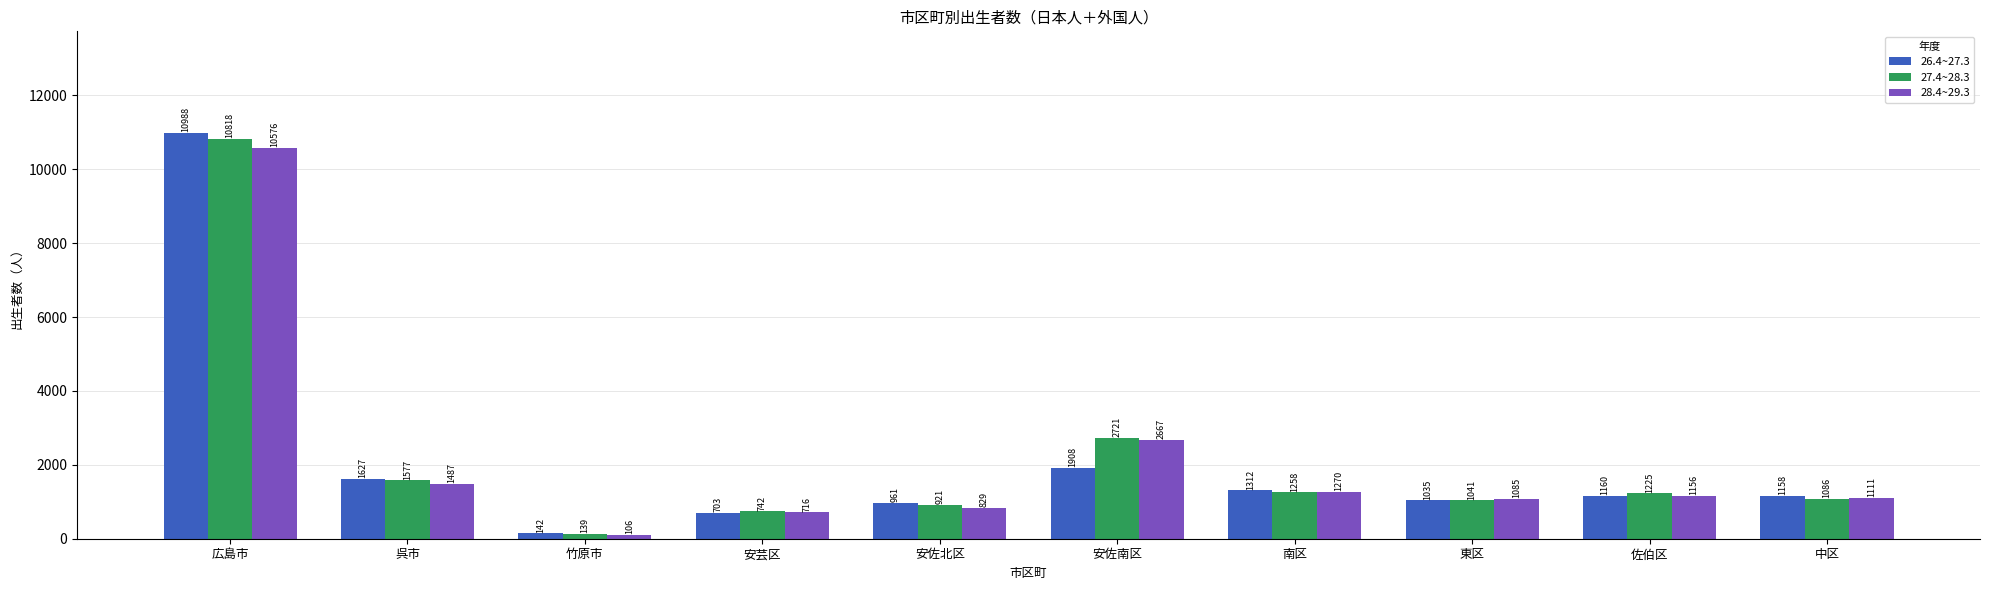

The value of 28.4~29.3 at 竹原市 is 106. True or false?

True